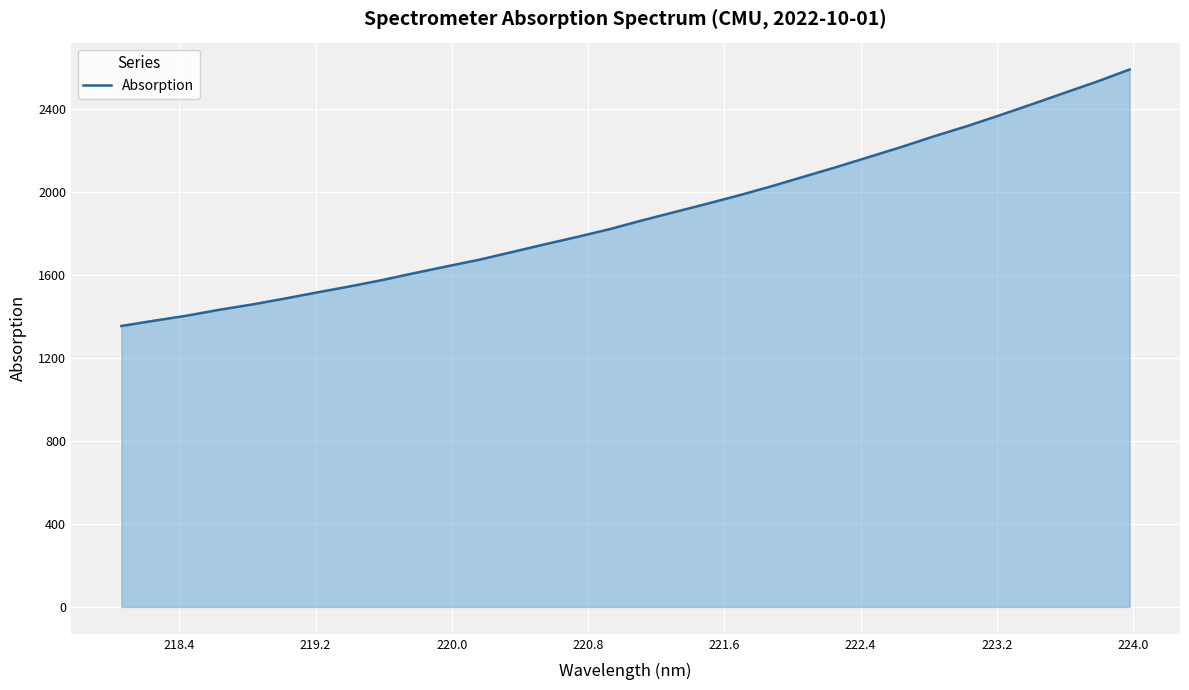

What is the maximum value shown in the chart?

2591.8